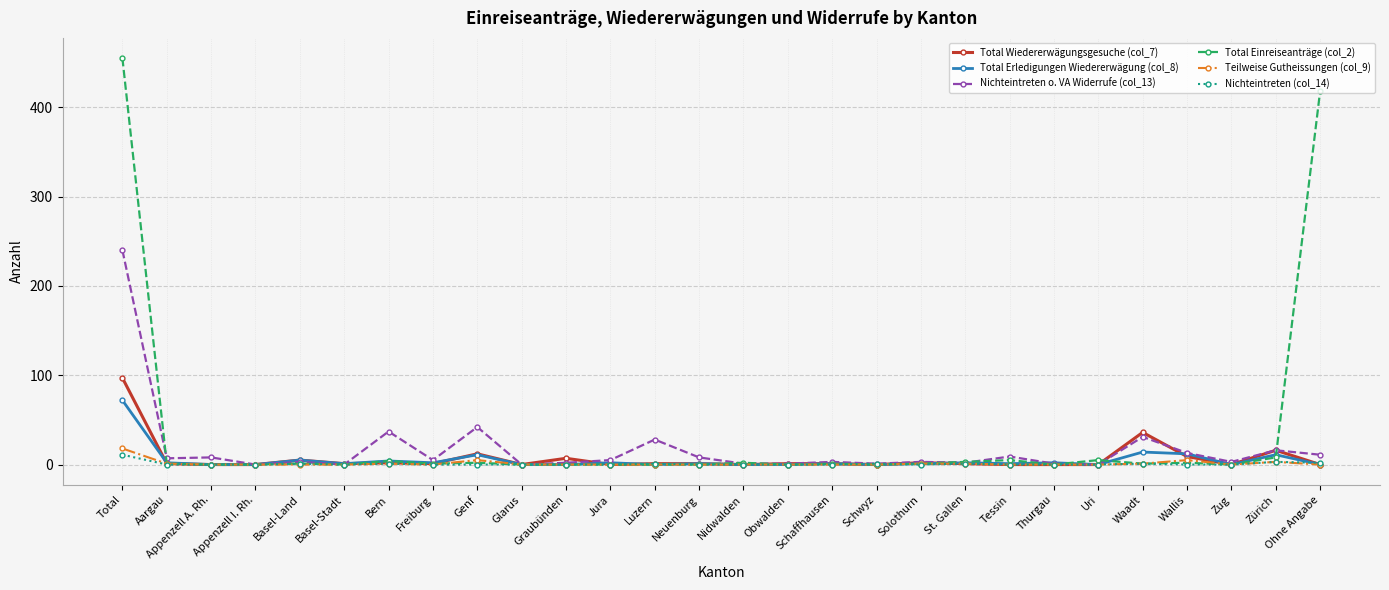

Which series has the largest range (max minus min)?

Total Einreiseanträge (col_2)